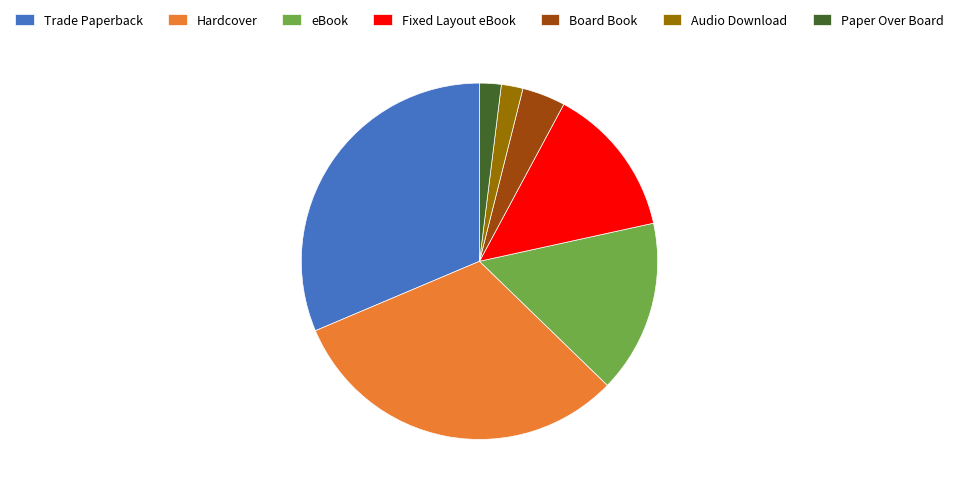

Is the sum of eBook and Audio Download greater than half?

No